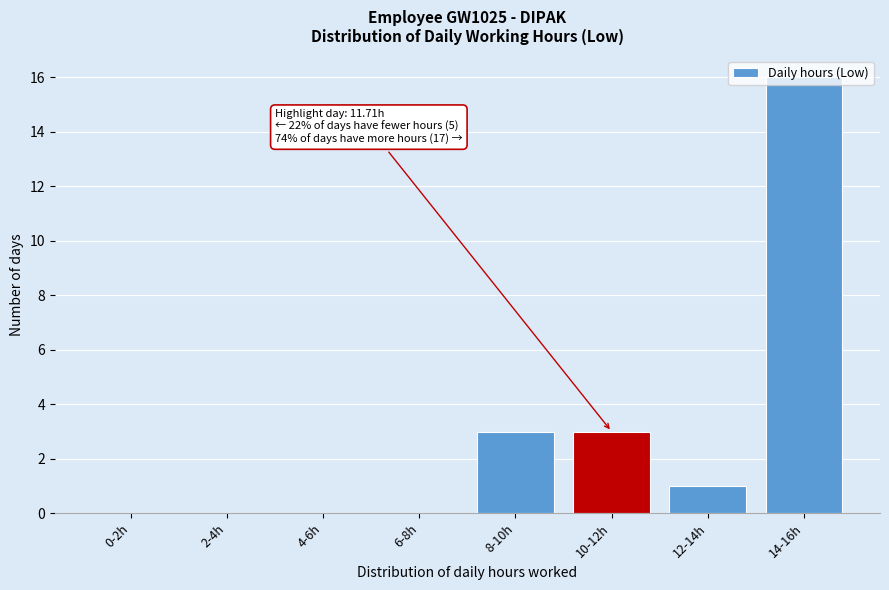

Which has a higher value, 12-14h or 4-6h?

12-14h